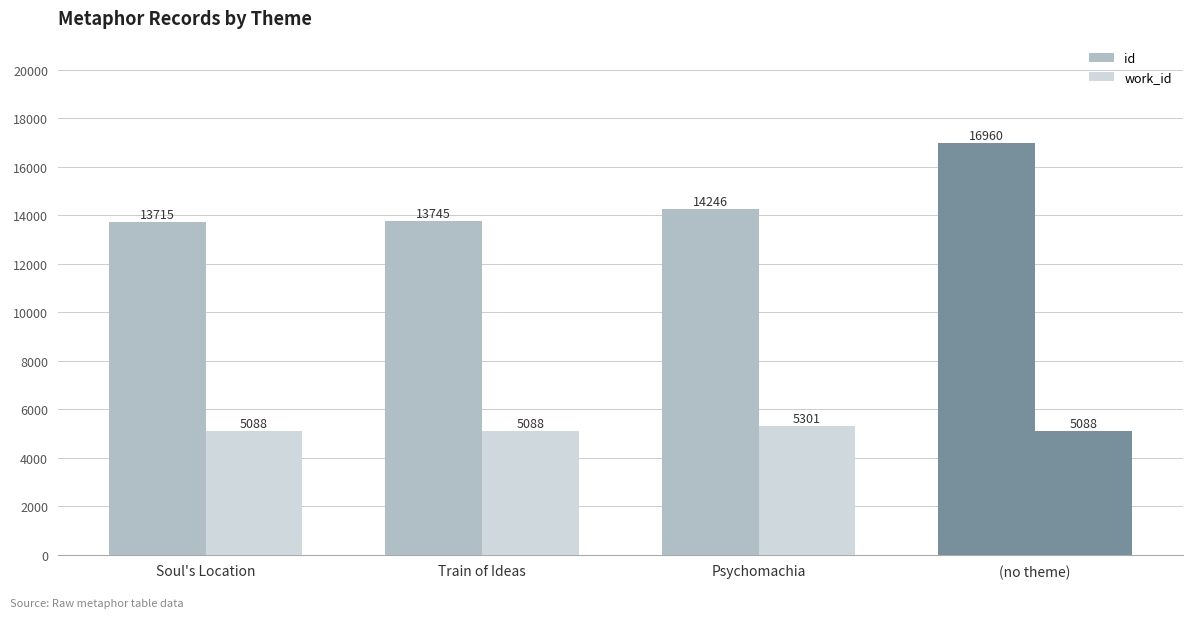

Are the bars grouped side by side (vs. stacked)?

Yes